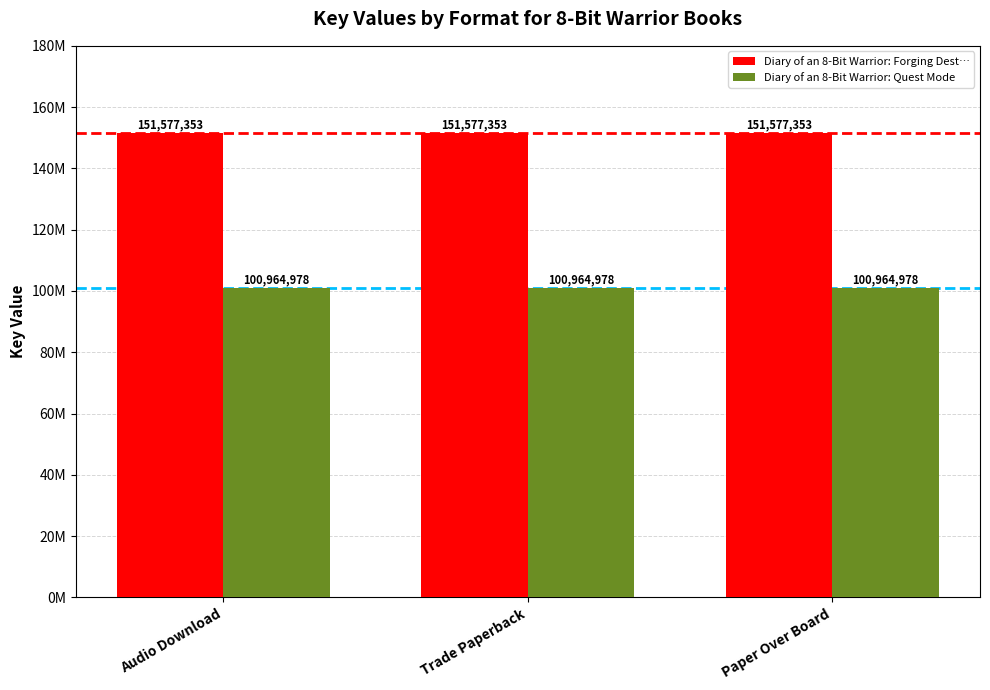

Between Trade Paperback and Paper Over Board, which is larger?

Trade Paperback